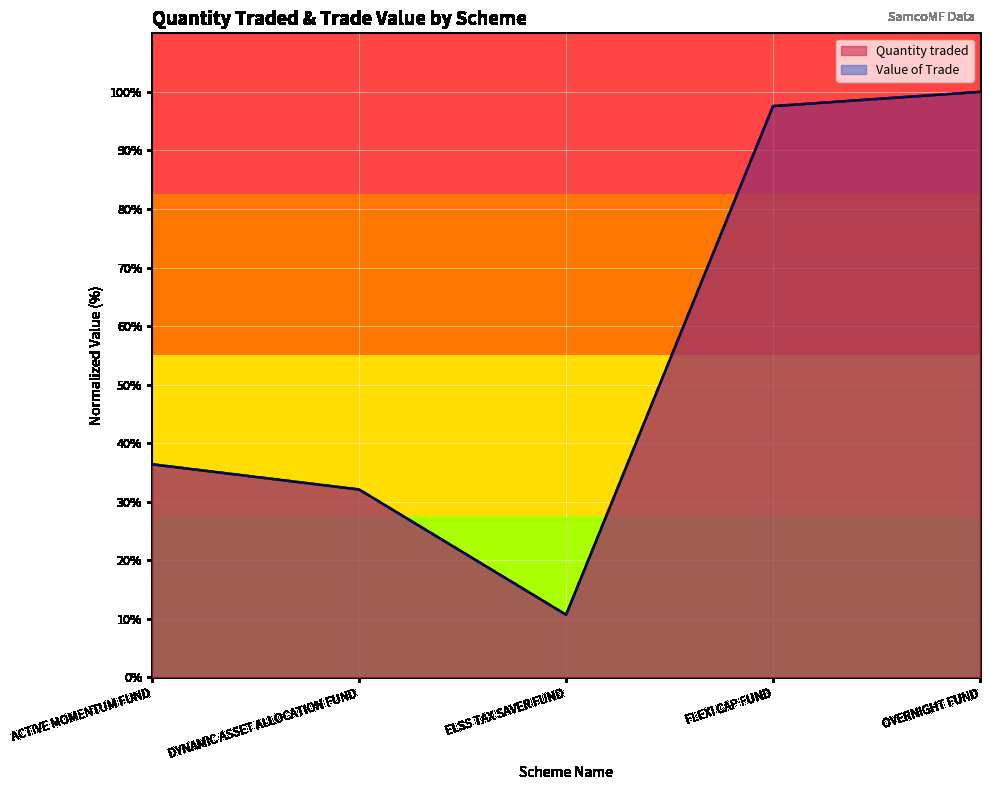

Does the chart display data point markers on the line(s)?

No